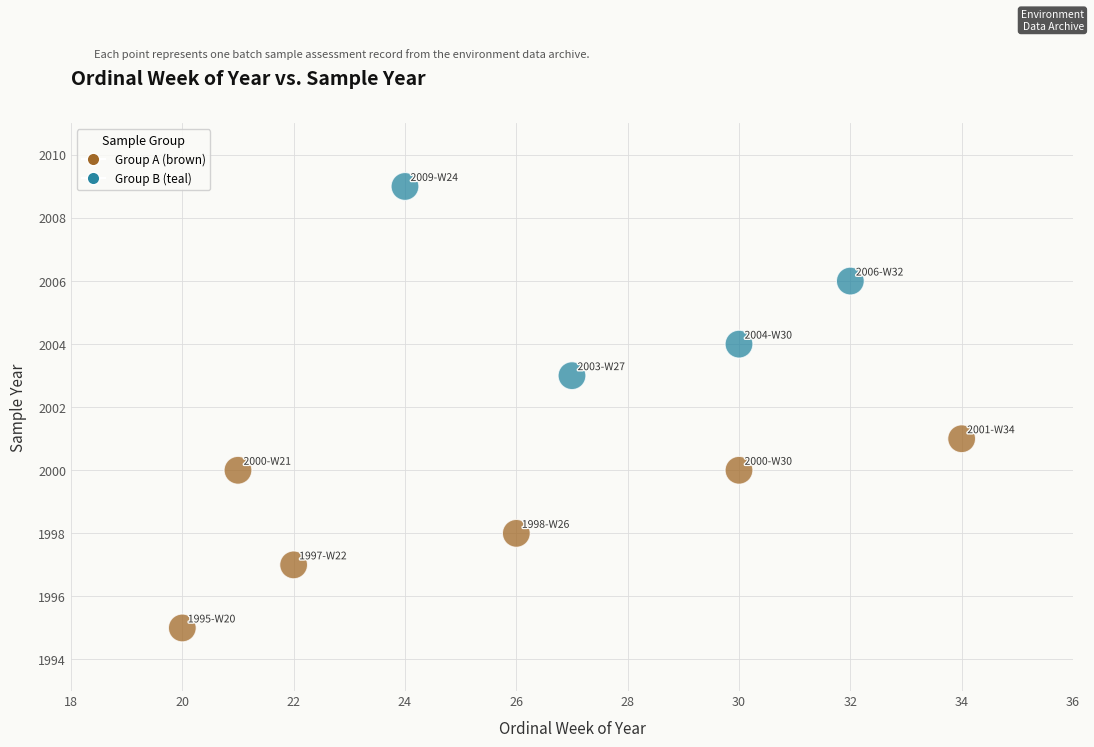

What is the range of Y values (max minus min)?

14